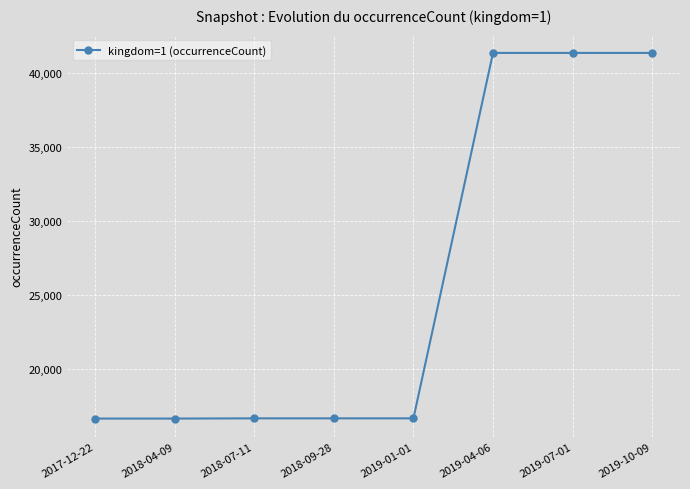

What is the label of the 6th point from the right?

2018-07-11